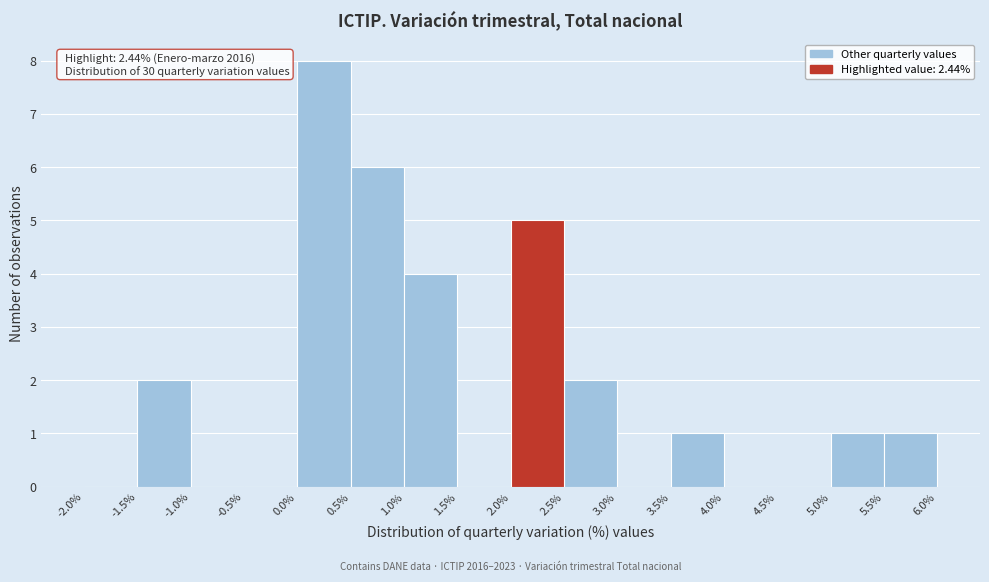

Which range on the x-axis has the tallest bar?

0.0% to 0.5%